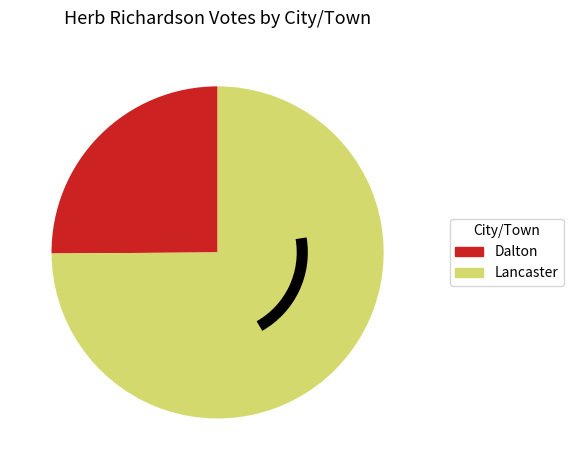

True or false: Lancaster accounts for 75% of the total.

True